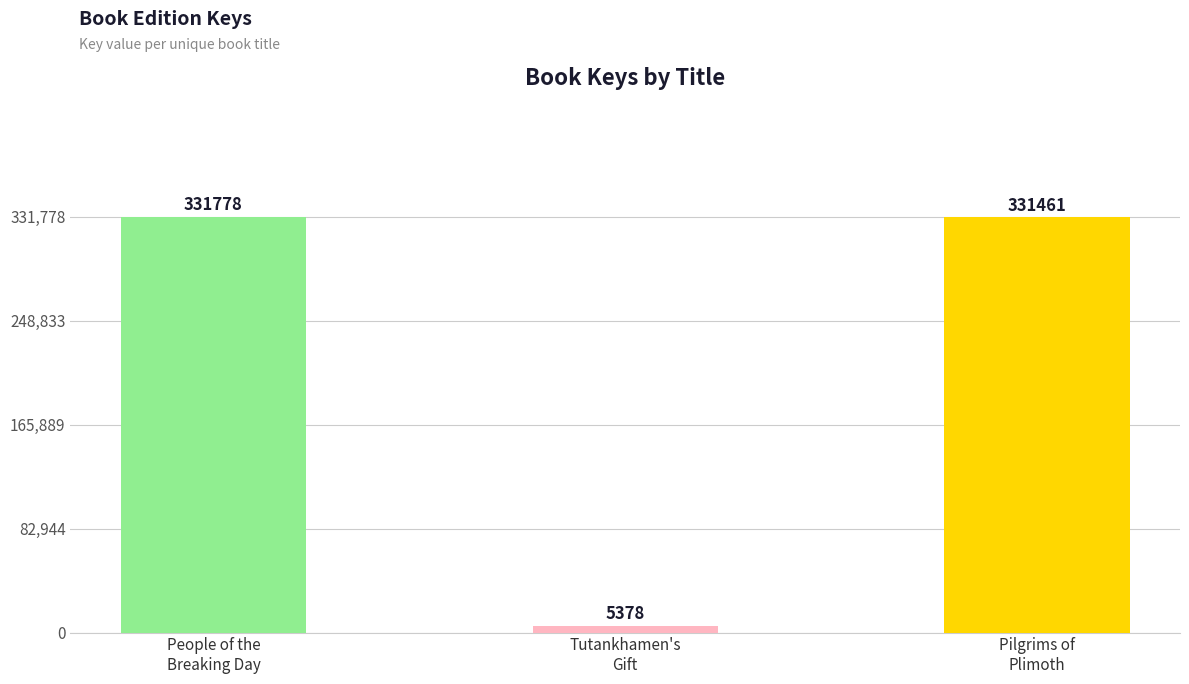

What is the smallest value displayed?

5378